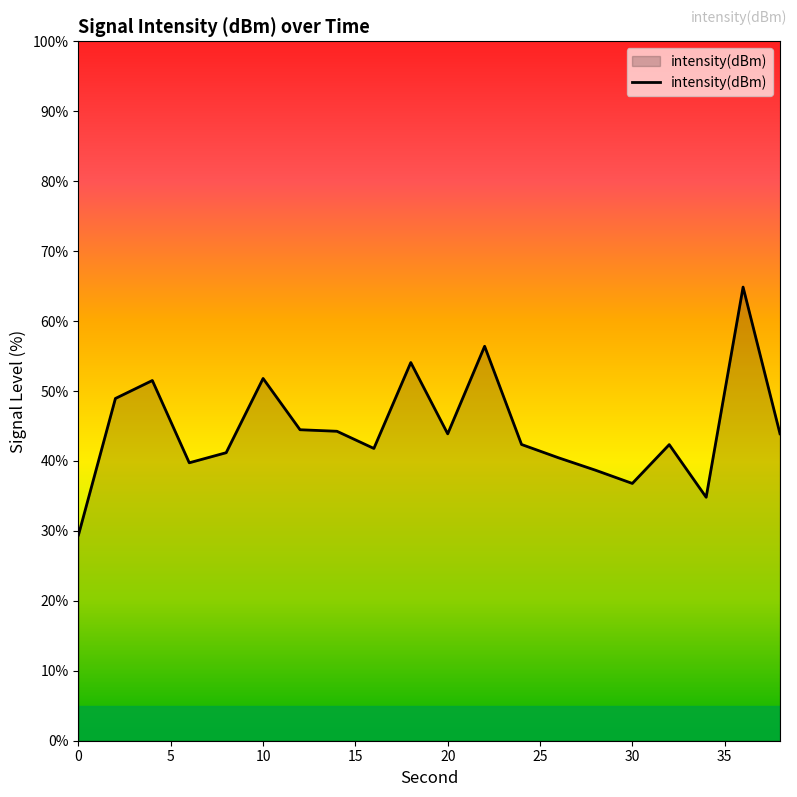

What is the maximum value shown in the chart?

64.9